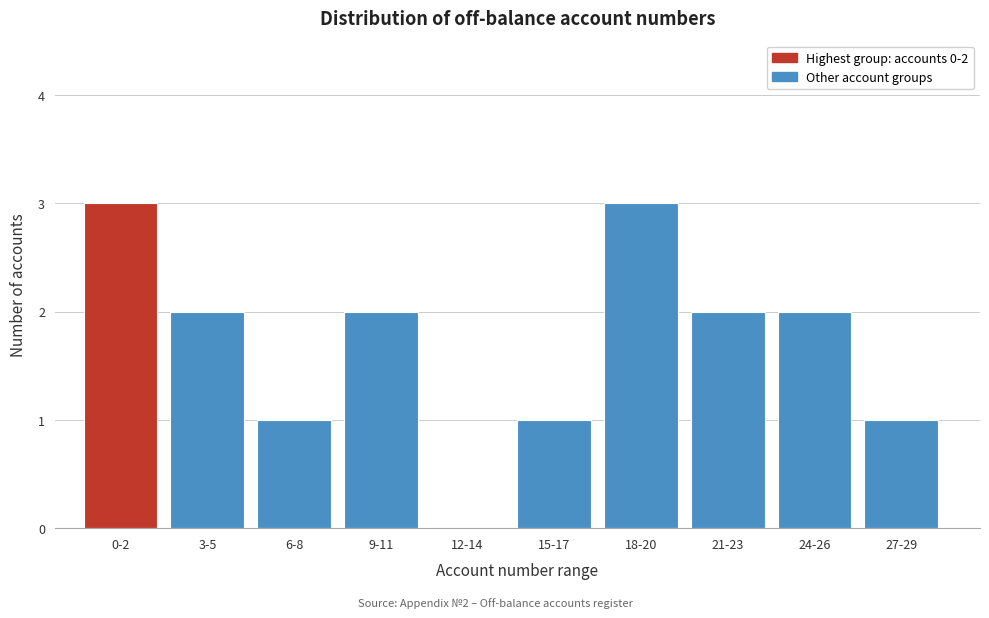

Which has a higher value, 24-26 or 18-20?

18-20